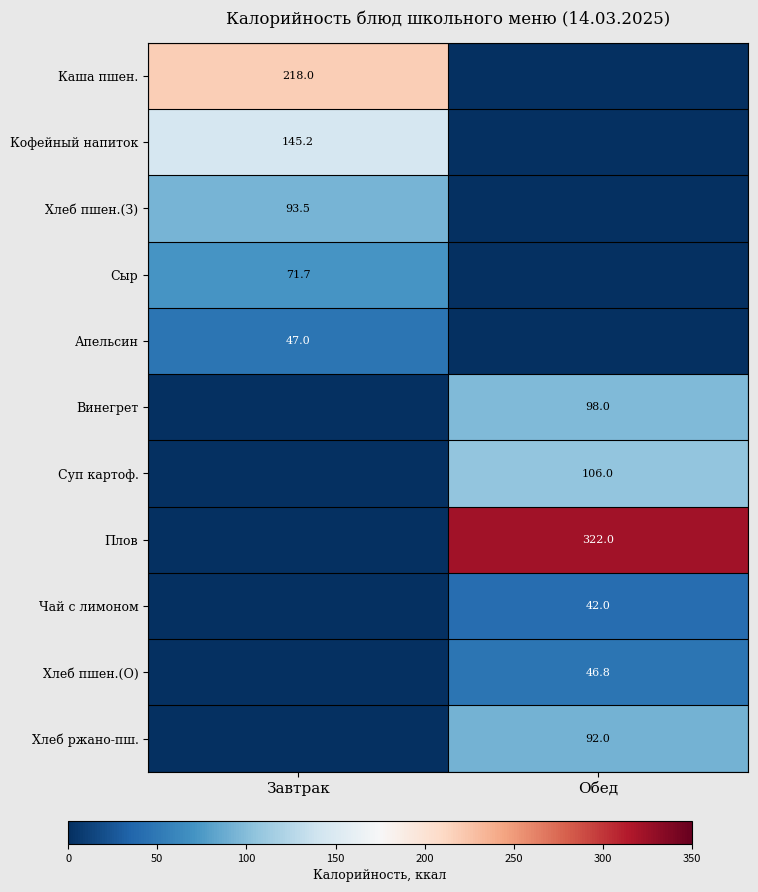

The Апельсин series shows 77.6 at Завтрак. True or false?

False